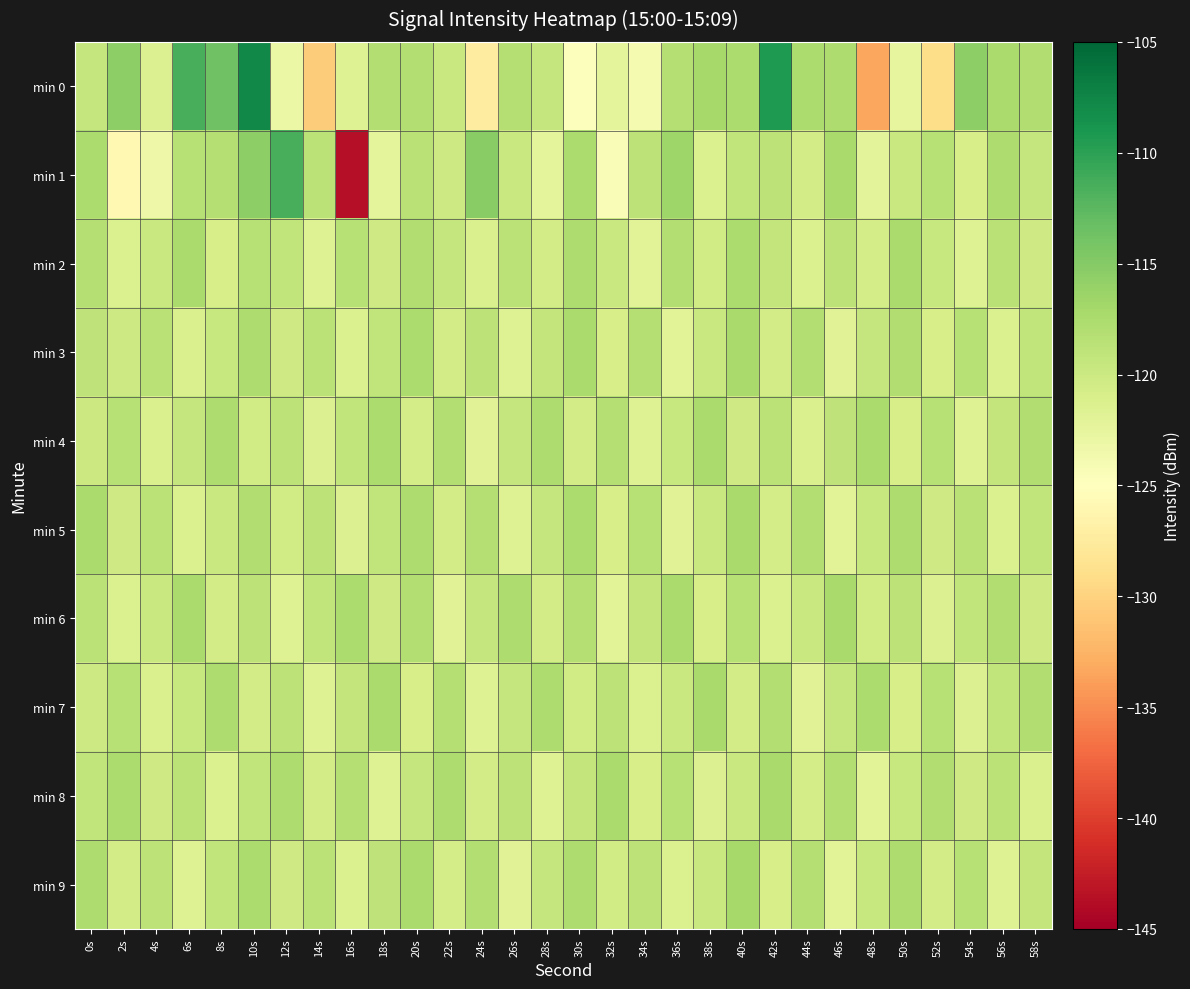

Reading left to right, what are all the values shown in this chart?

min 0: 0s=-119.5	2s=-115.5	4s=-121.5	6s=-111.5	8s=-113.7	10s=-107.7	12s=-123.1	14s=-130.6	16s=-121.6	18s=-118.0	20s=-118.1	22s=-119.8	24s=-127.2	26s=-118.2	28s=-119.4	30s=-124.8	32s=-122.2	34s=-124.0	36s=-118.2	38s=-117.2	40s=-117.6	42s=-109.2	44s=-117.6	46s=-117.8	48s=-133.4	50s=-122.6	52s=-129.2	54s=-115.6	56s=-117.5	58s=-117.9
min 1: 0s=-117.6	2s=-125.9	4s=-123.2	6s=-118.3	8s=-118.1	10s=-115.5	12s=-111.4	14s=-118.7	16s=-143.7	18s=-122.2	20s=-118.5	22s=-120.1	24s=-115.2	26s=-119.8	28s=-122.3	30s=-117.6	32s=-124.5	34s=-118.9	36s=-116.7	38s=-121.4	40s=-119.2	42s=-118.8	44s=-120.6	46s=-117.3	48s=-122.1	50s=-119.7	52s=-118.4	54s=-120.9	56s=-117.8	58s=-119.5
min 2: 0s=-118.2	2s=-121.3	4s=-119.7	6s=-117.5	8s=-120.8	10s=-118.4	12s=-119.1	14s=-121.6	16s=-118.3	18s=-120.2	20s=-117.9	22s=-119.4	24s=-121.1	26s=-118.6	28s=-120.5	30s=-117.7	32s=-119.8	34s=-121.9	36s=-118.1	38s=-120.4	40s=-117.6	42s=-119.3	44s=-121.4	46s=-118.8	48s=-120.7	50s=-117.4	52s=-119.6	54s=-121.7	56s=-118.5	58s=-120.3
min 3: 0s=-119.0	2s=-120.1	4s=-118.5	6s=-121.2	8s=-119.6	10s=-117.8	12s=-120.3	14s=-118.7	16s=-121.4	18s=-119.2	20s=-117.6	22s=-120.5	24s=-118.9	26s=-121.6	28s=-119.3	30s=-117.5	32s=-120.8	34s=-118.2	36s=-121.9	38s=-119.7	40s=-117.3	42s=-120.6	44s=-118.1	46s=-121.8	48s=-119.5	50s=-117.9	52s=-120.9	54s=-118.4	56s=-121.3	58s=-119.1
min 4: 0s=-120.0	2s=-118.3	4s=-121.1	6s=-119.5	8s=-117.7	10s=-120.4	12s=-118.8	14s=-121.5	16s=-119.2	18s=-117.6	20s=-120.7	22s=-118.1	24s=-121.8	26s=-119.4	28s=-117.8	30s=-120.5	32s=-118.2	34s=-121.6	36s=-119.6	38s=-117.4	40s=-120.3	42s=-118.6	44s=-121.2	46s=-119.0	48s=-117.5	50s=-120.8	52s=-118.4	54s=-121.7	56s=-119.3	58s=-117.9
min 5: 0s=-117.5	2s=-120.2	4s=-118.6	6s=-121.3	8s=-119.7	10s=-117.9	12s=-120.4	14s=-118.8	16s=-121.5	18s=-119.1	20s=-117.7	22s=-120.6	24s=-118.2	26s=-121.7	28s=-119.4	30s=-117.6	32s=-120.9	34s=-118.3	36s=-121.8	38s=-119.8	40s=-117.2	42s=-120.7	44s=-118.1	46s=-121.9	48s=-119.6	50s=-117.8	52s=-120.3	54s=-118.5	56s=-121.4	58s=-119.2
min 6: 0s=-118.7	2s=-121.4	4s=-119.8	6s=-117.4	8s=-120.5	10s=-118.9	12s=-121.6	14s=-119.2	16s=-117.6	18s=-120.3	20s=-118.1	22s=-121.8	24s=-119.5	26s=-117.7	28s=-120.6	30s=-118.2	32s=-121.9	34s=-119.3	36s=-117.5	38s=-120.8	40s=-118.4	42s=-121.3	44s=-119.7	46s=-117.3	48s=-120.4	50s=-118.8	52s=-121.5	54s=-119.1	56s=-117.9	58s=-120.2
min 7: 0s=-120.1	2s=-118.4	4s=-121.2	6s=-119.6	8s=-117.8	10s=-120.5	12s=-118.9	14s=-121.6	16s=-119.3	18s=-117.5	20s=-120.8	22s=-118.2	24s=-121.7	26s=-119.5	28s=-117.7	30s=-120.4	32s=-118.8	34s=-121.3	36s=-119.7	38s=-117.3	40s=-120.6	42s=-118.1	44s=-121.8	46s=-119.4	48s=-117.6	50s=-120.9	52s=-118.3	54s=-121.5	56s=-119.2	58s=-117.9
min 8: 0s=-119.2	2s=-117.6	4s=-120.3	6s=-118.7	8s=-121.4	10s=-119.1	12s=-117.7	14s=-120.6	16s=-118.2	18s=-121.7	20s=-119.4	22s=-117.8	24s=-120.5	26s=-118.9	28s=-121.6	30s=-119.3	32s=-117.5	34s=-120.8	36s=-118.4	38s=-121.5	40s=-119.8	42s=-117.2	44s=-120.7	46s=-118.1	48s=-121.9	50s=-119.6	52s=-117.9	54s=-120.3	56s=-118.6	58s=-121.2
min 9: 0s=-117.8	2s=-120.5	4s=-118.9	6s=-121.6	8s=-119.2	10s=-117.6	12s=-120.3	14s=-118.7	16s=-121.4	18s=-119.0	20s=-117.4	22s=-120.7	24s=-118.1	26s=-121.8	28s=-119.5	30s=-117.7	32s=-120.4	34s=-118.8	36s=-121.3	38s=-119.7	40s=-117.1	42s=-120.8	44s=-118.2	46s=-121.9	48s=-119.6	50s=-117.8	52s=-120.5	54s=-118.4	56s=-121.7	58s=-119.3